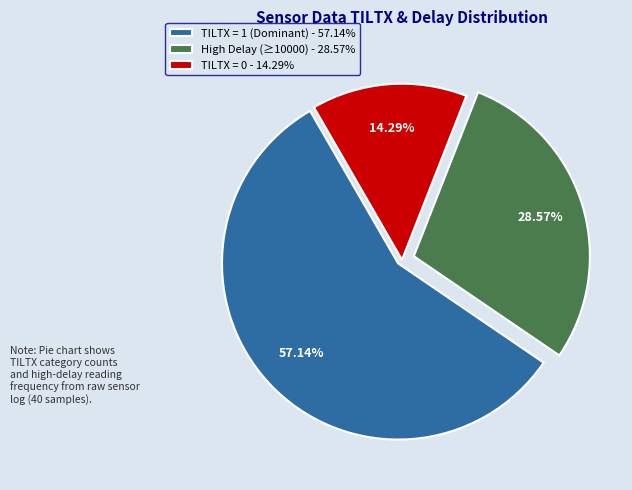

What is the ratio of the value at TILTX = 0 - 14.29% to the value at High Delay (≥10000) - 28.57%?

0.5